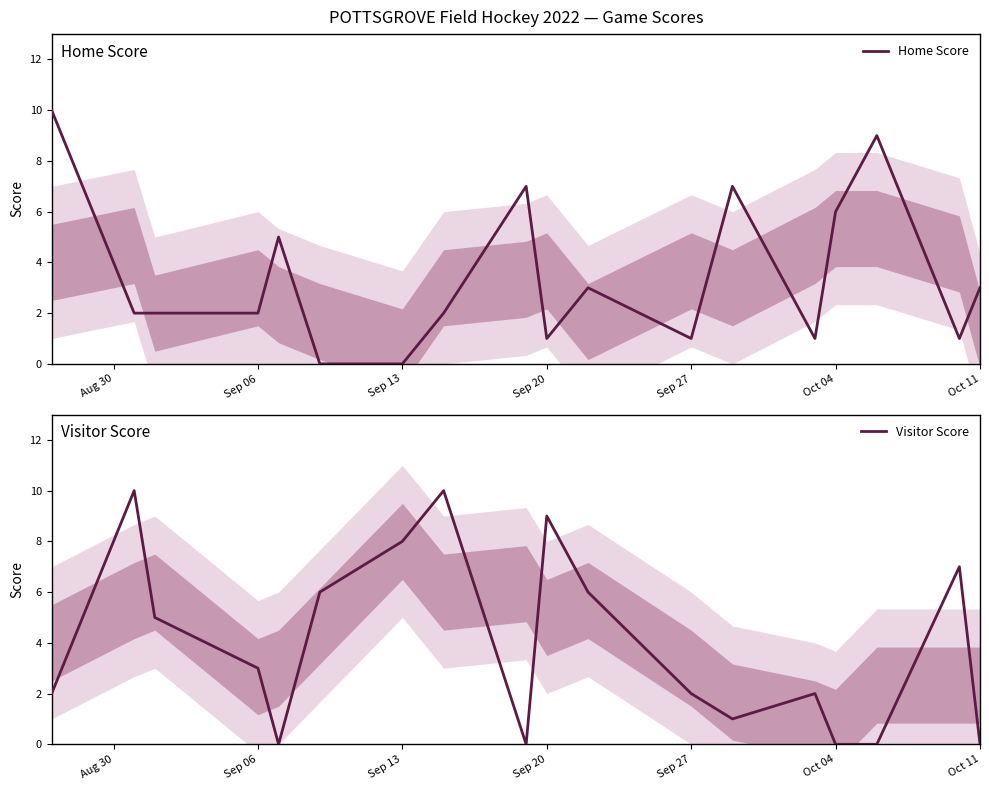

How many times do Visitor Score and Home Score cross each other?

10